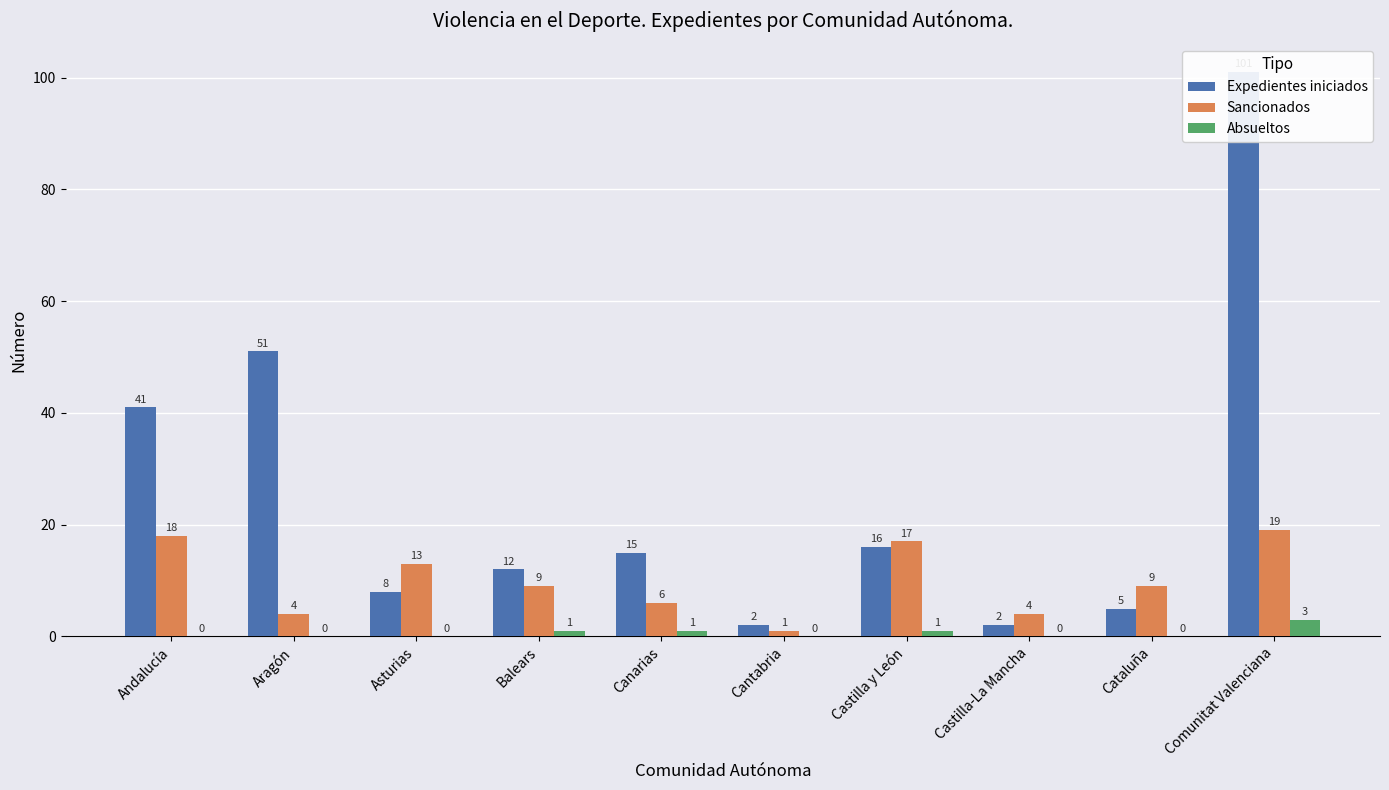

How many bars are there in total?

30